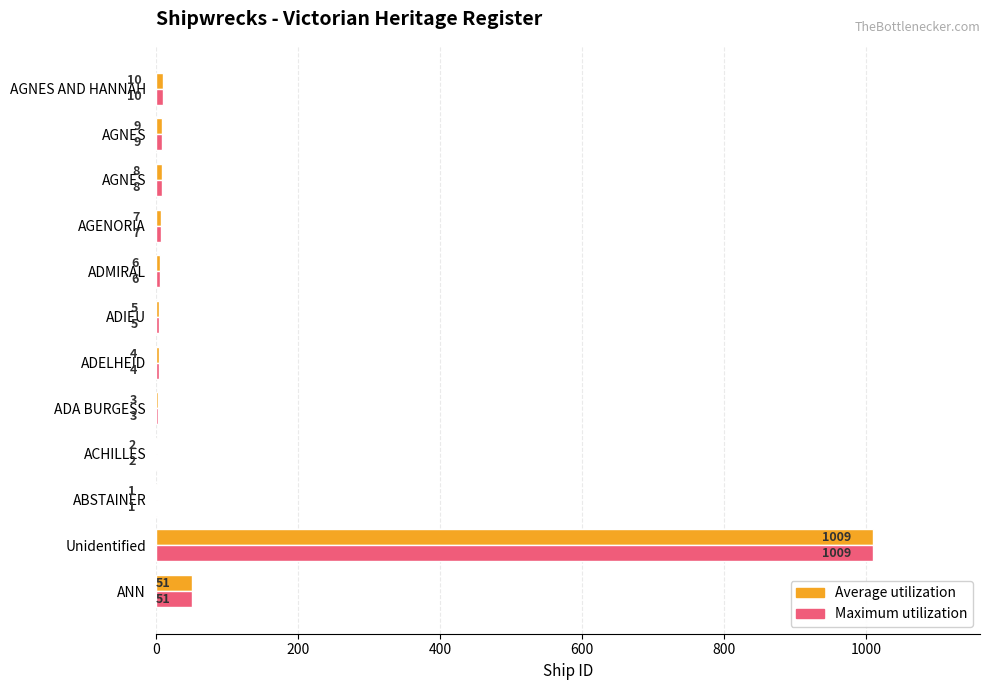

Which series has the largest total across all categories?

Average utilization